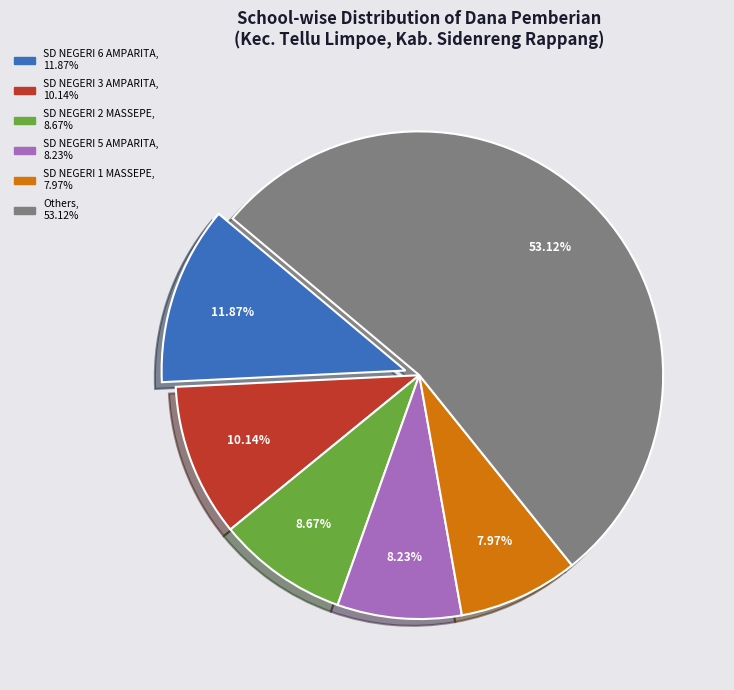

Is there a majority slice in this chart?

Yes